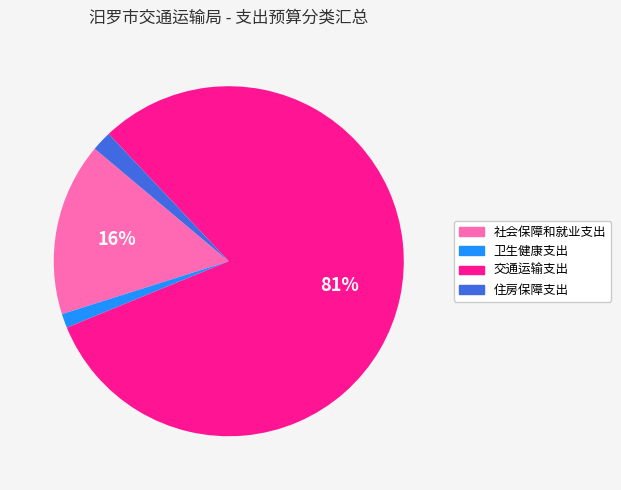

The 社会保障和就业支出 slice represents 16% of the pie. True or false?

True